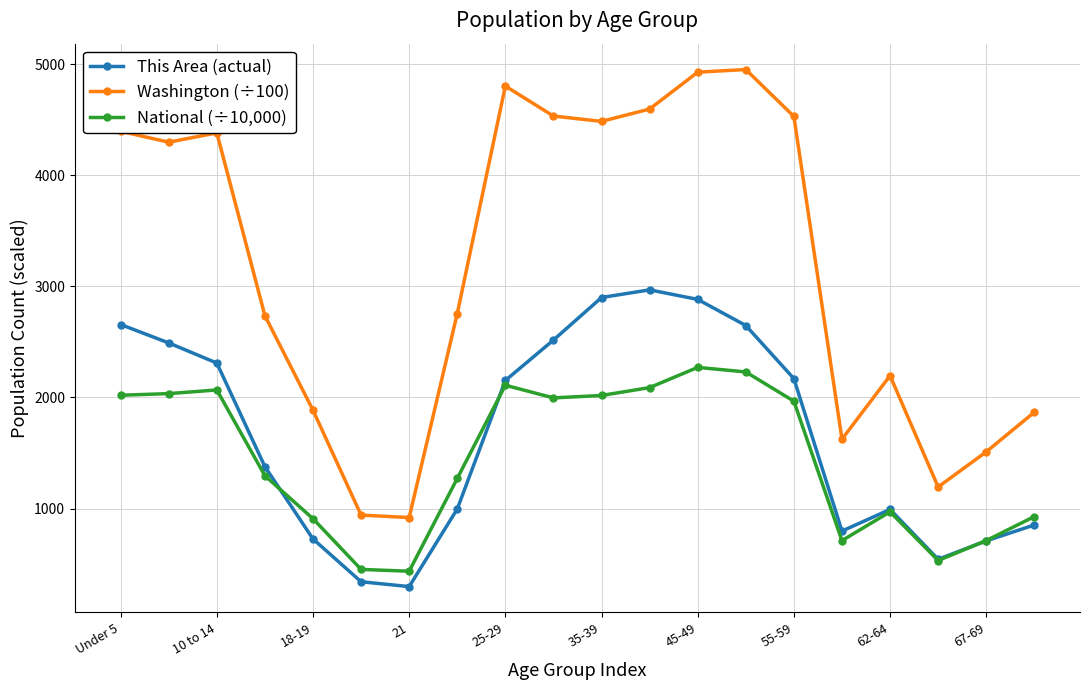

True or false: Washington (÷100) and National (÷10,000) intersect in this chart.

False